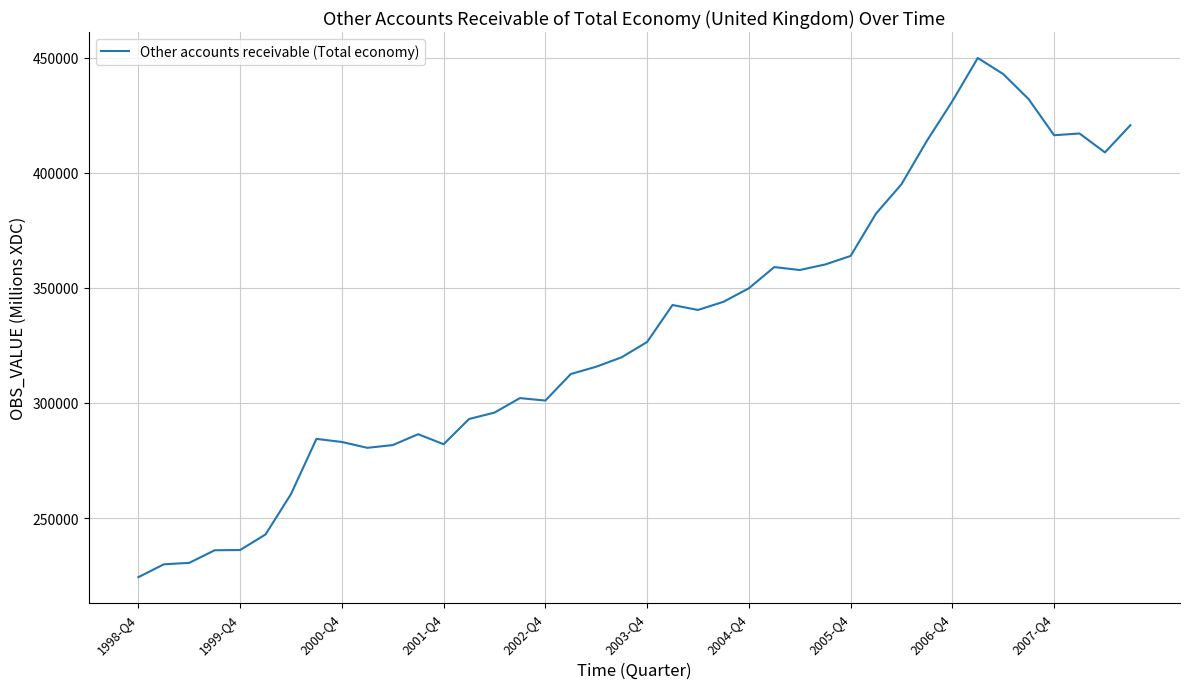

Count the number of categories in the chart.

40